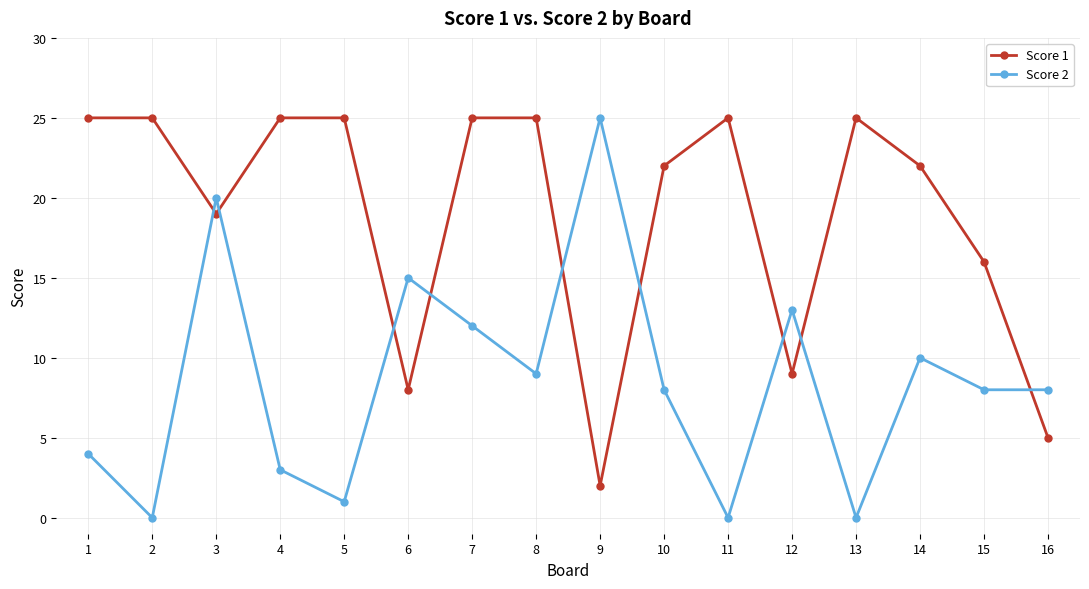

Which series changed the most between 6 and 15?

Score 1